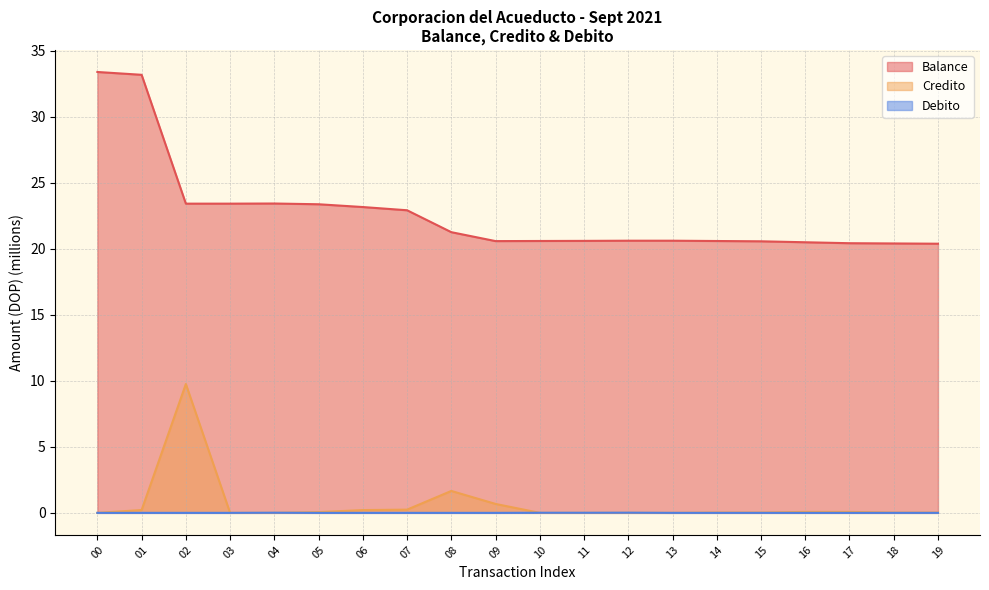

At which label is Debito closest to 0?

00